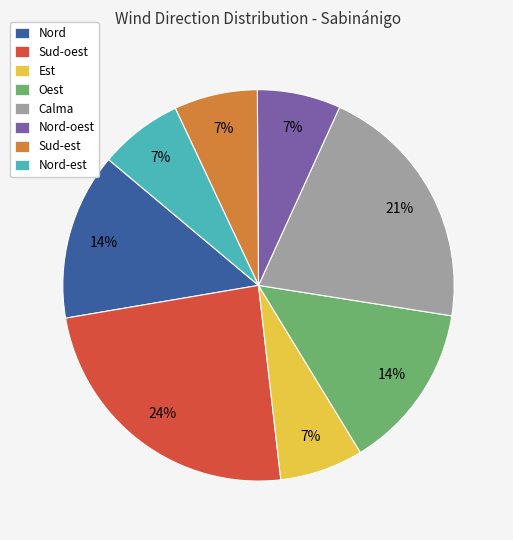

Do Sud-est and Sud-oest together represent more than half of the pie?

No